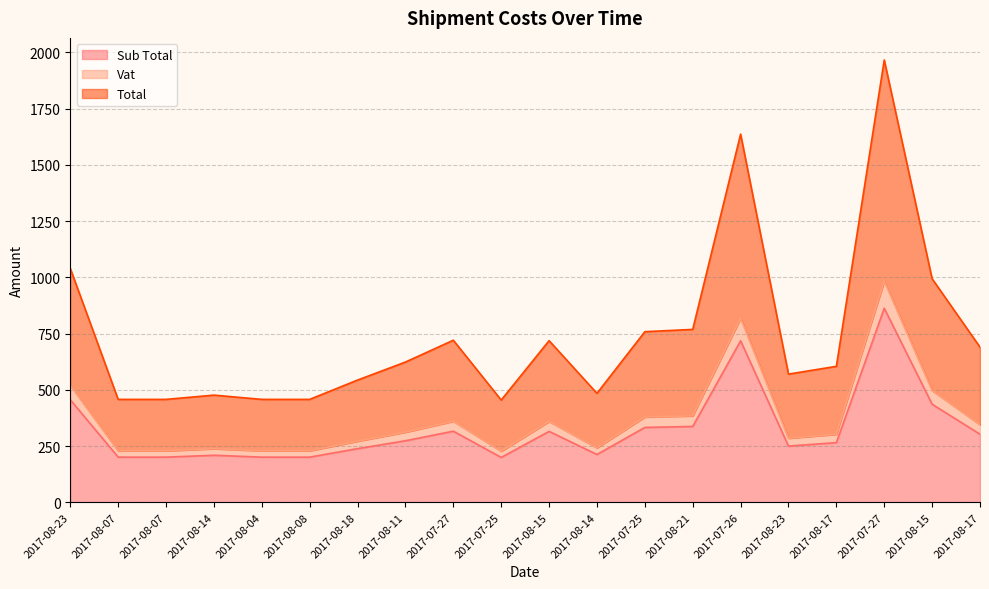

How many values in the Sub Total series are below 273?

10